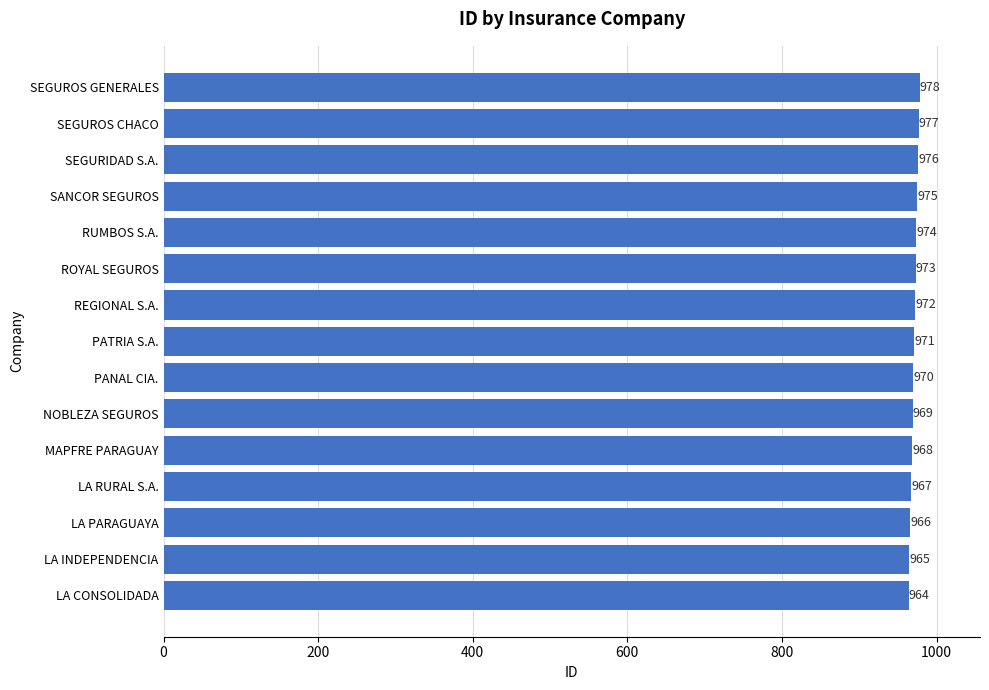

What is the difference between the second highest and second lowest values?

12